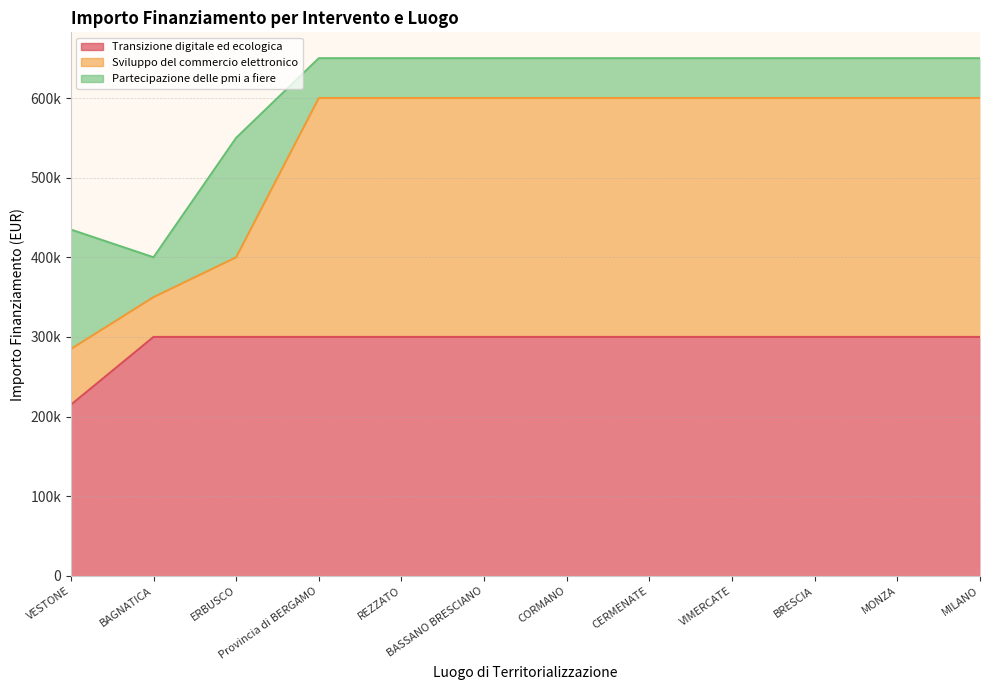

Which series has the widest spread of values?

Sviluppo del commercio elettronico